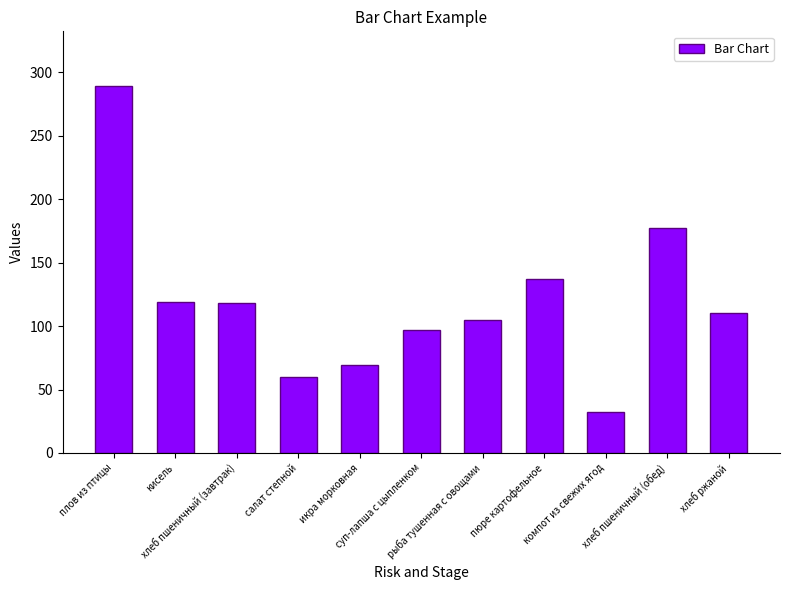

What is the change in value from пюре картофельное to компот из свежих ягод?

-105